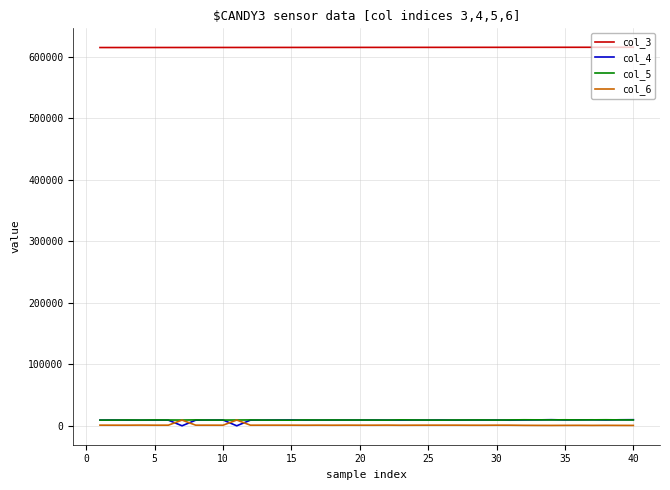

True or false: col_6 and col_3 cross at least once.

False